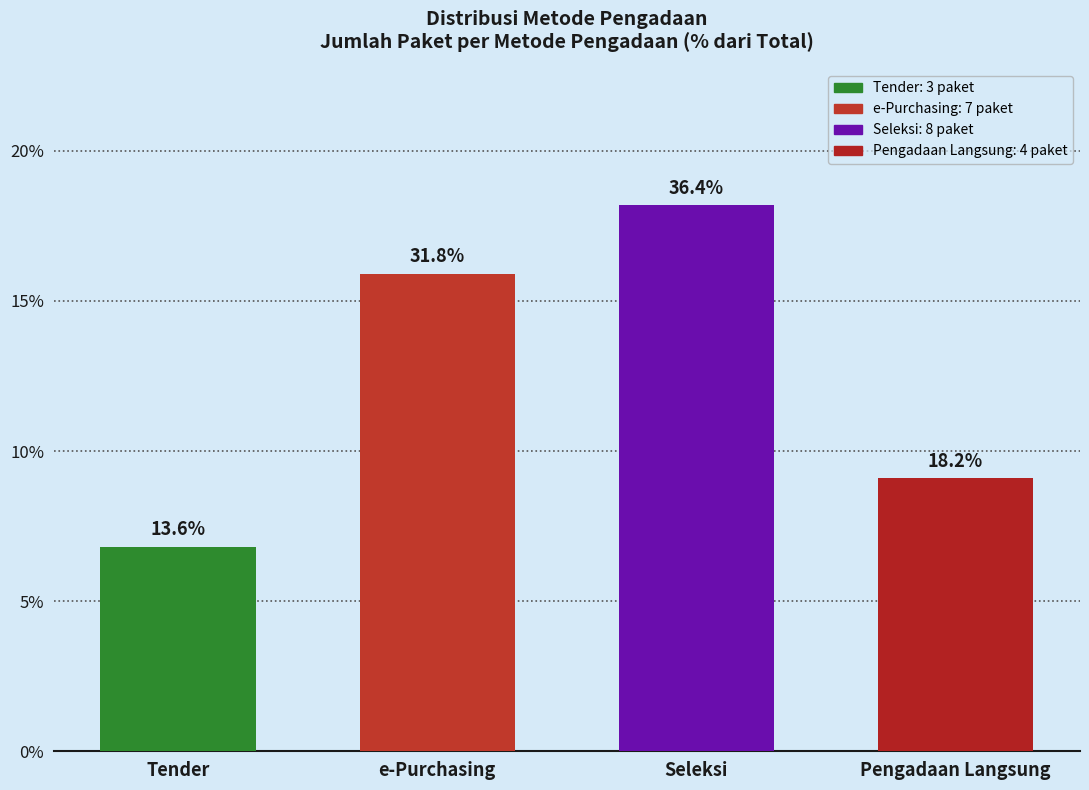

Approximately how many times larger is the value at e-Purchasing compared to Tender?

2.3